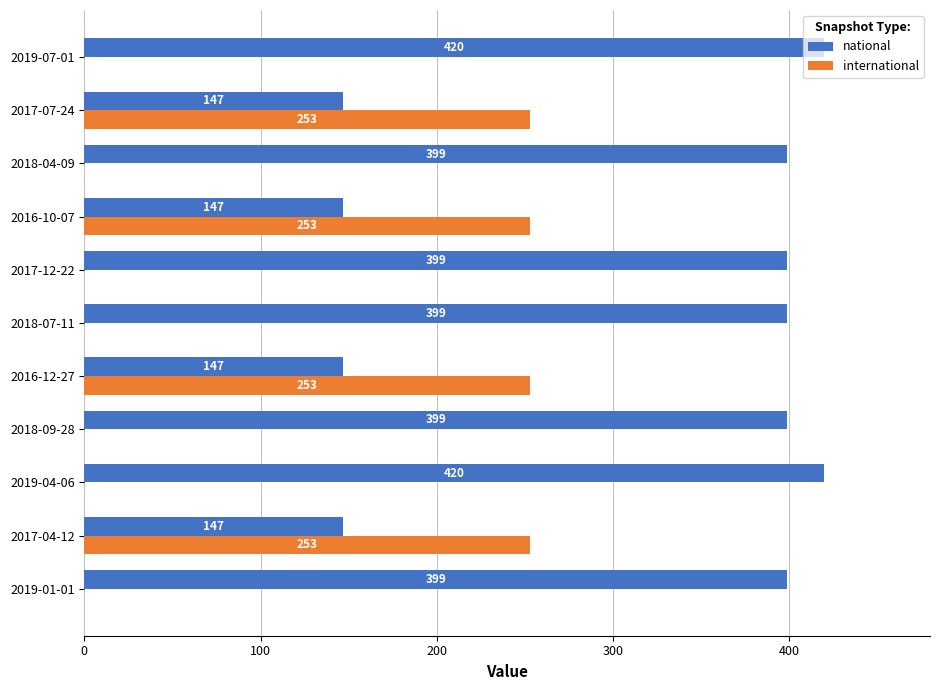

Between 2016-10-07 and 2019-07-01, which series saw the biggest shift?

national